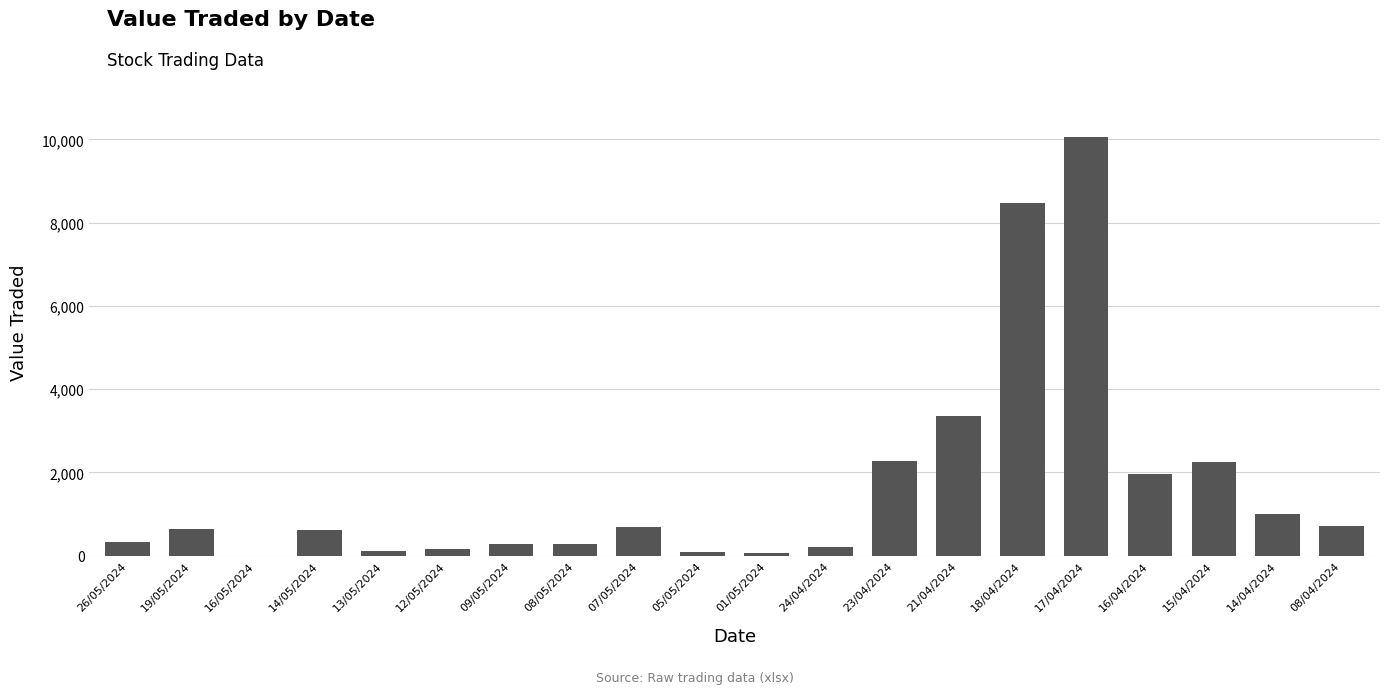

At which category does the chart reach its peak across all series?

17/04/2024